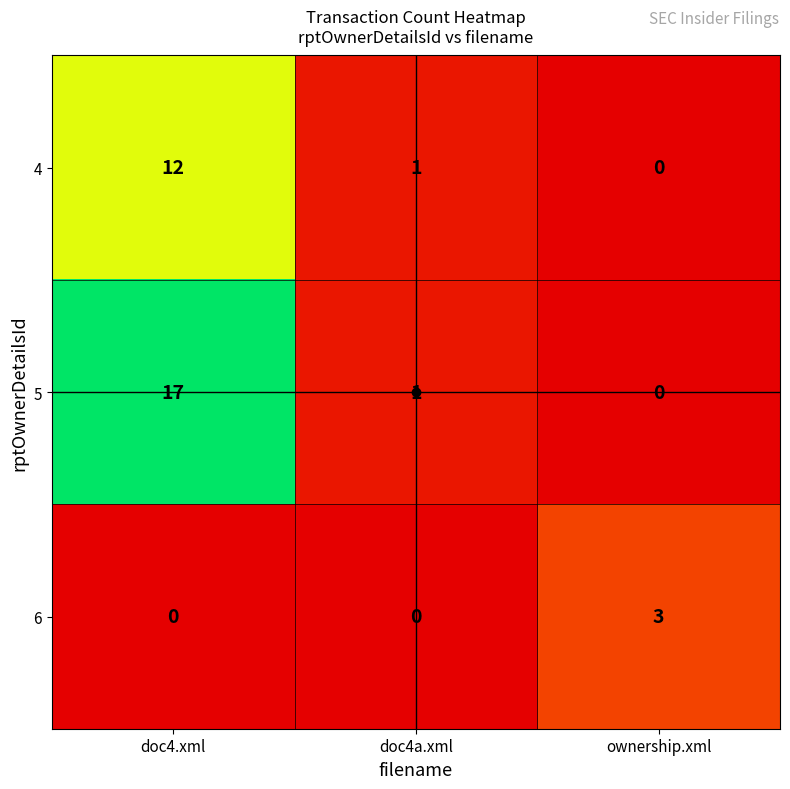

Which category has the lowest value in the 4 series?

ownership.xml